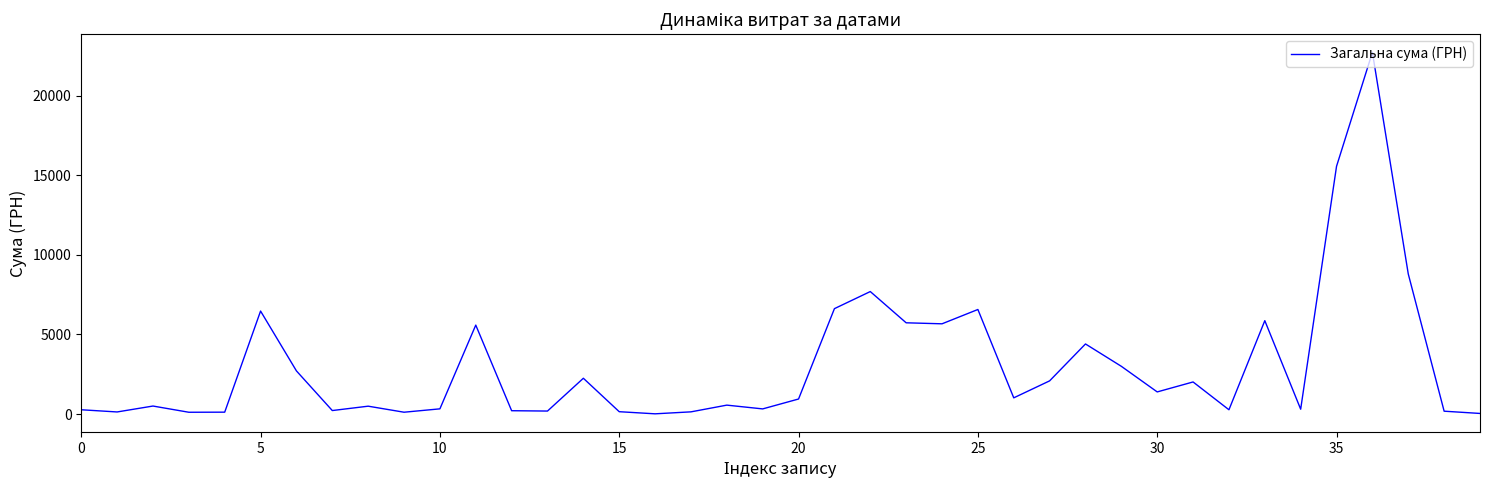

How many distinct data groups are displayed?

1